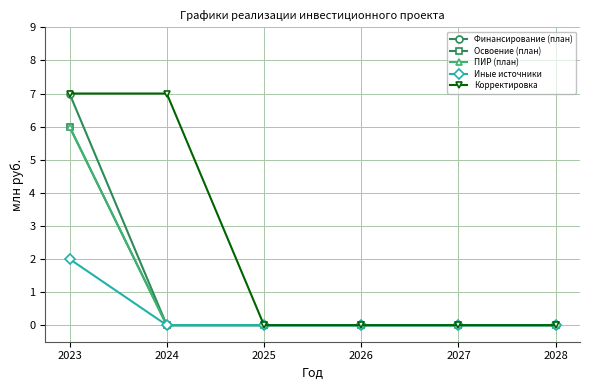

Reading left to right, transcribe all the data shown in this chart.

Финансирование (план): 2023=7	2024=0	2025=0	2026=0	2027=0	2028=0
Освоение (план): 2023=6	2024=0	2025=0	2026=0	2027=0	2028=0
ПИР (план): 2023=6	2024=0	2025=0	2026=0	2027=0	2028=0
Иные источники: 2023=2	2024=0	2025=0	2026=0	2027=0	2028=0
Корректировка: 2023=7	2024=7	2025=0	2026=0	2027=0	2028=0